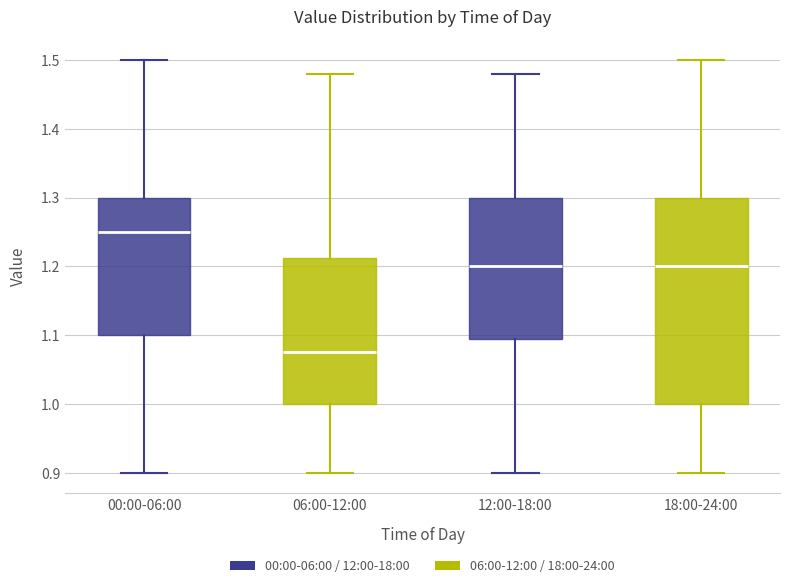

Which box's median line is the highest?

00:00-06:00